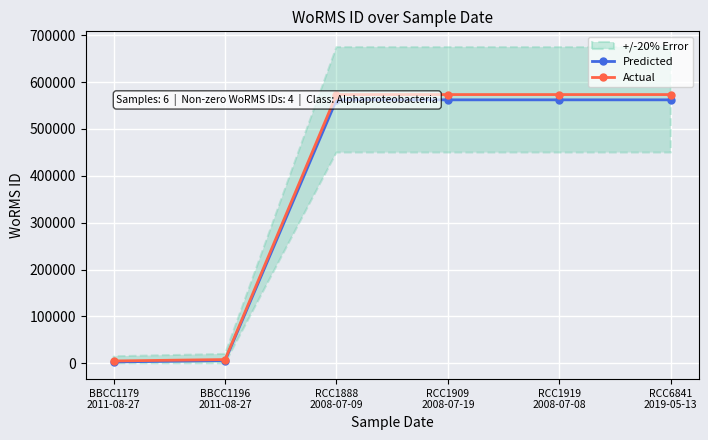

List the series in order of their peak value, lowest first.

Predicted, Actual